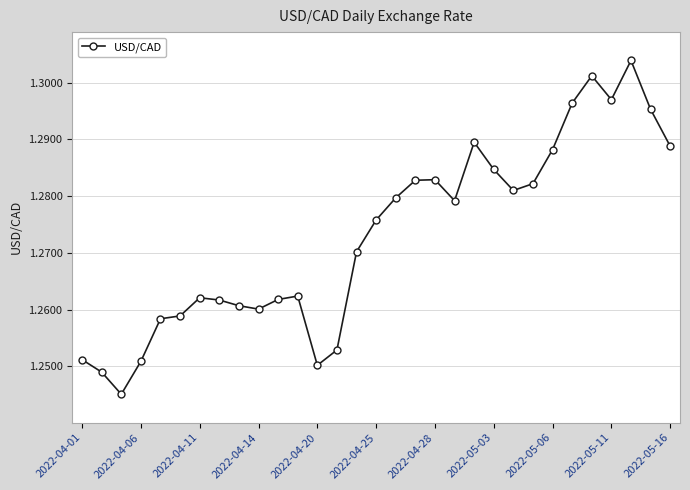

True or false: there are more than 1 points higher than both neighbors.

True